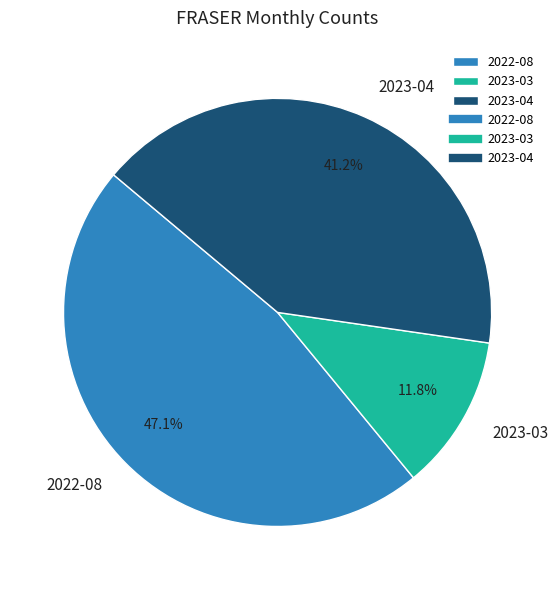

To the nearest percent, what portion does 2023-04 represent?

41%